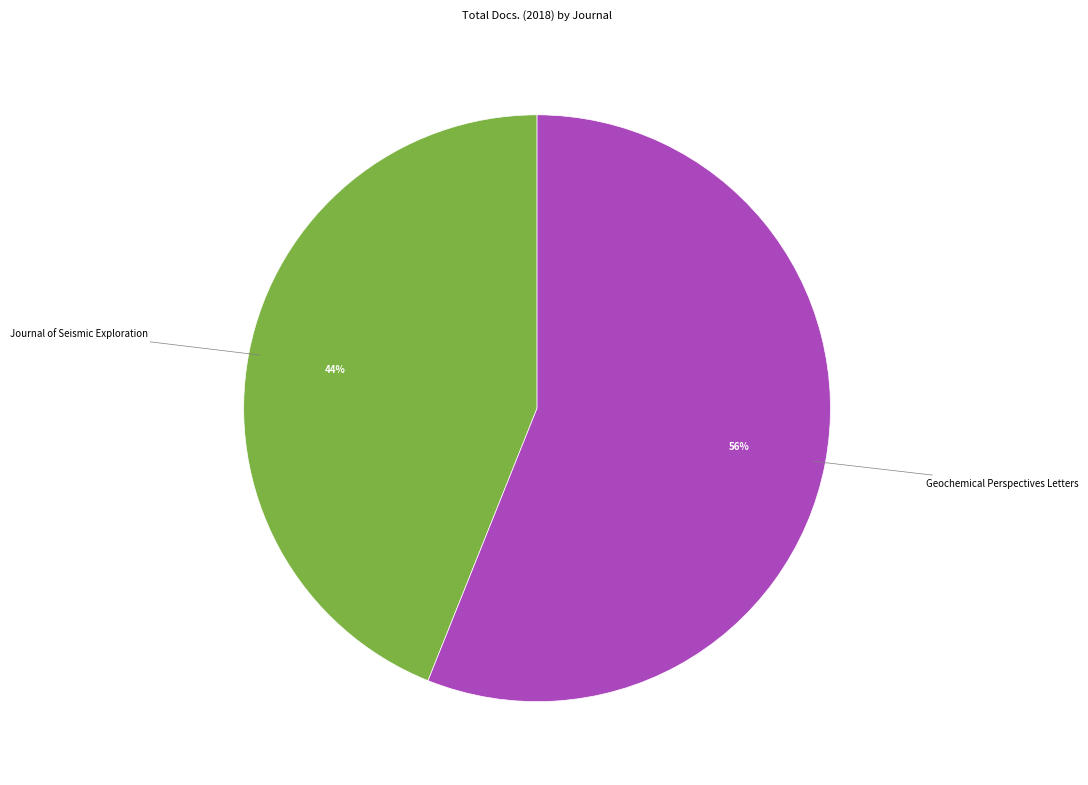

Which has a higher value, Geochemical Perspectives Letters or Journal of Seismic Exploration?

Geochemical Perspectives Letters